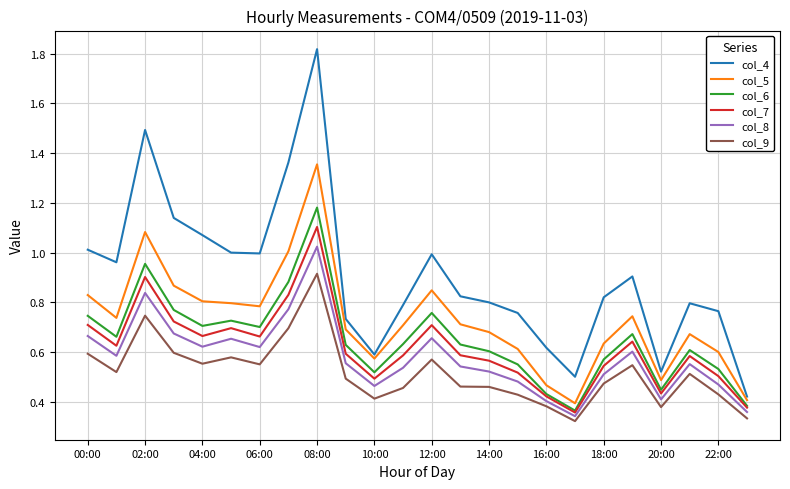

Which series has the largest total across all categories?

col_4